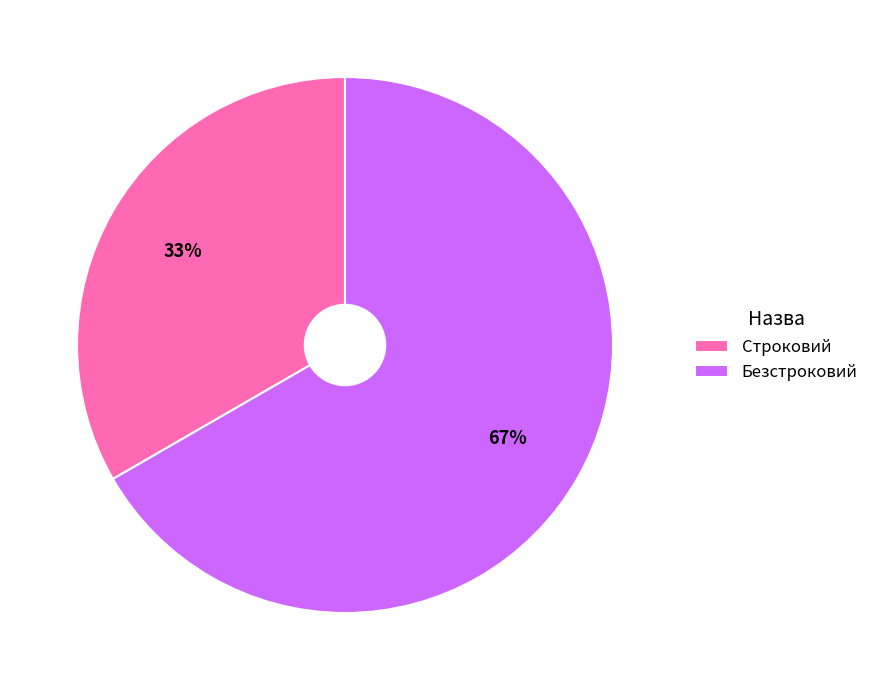

To the nearest percent, what is the combined percentage of Безстроковий and Строковий?

100%